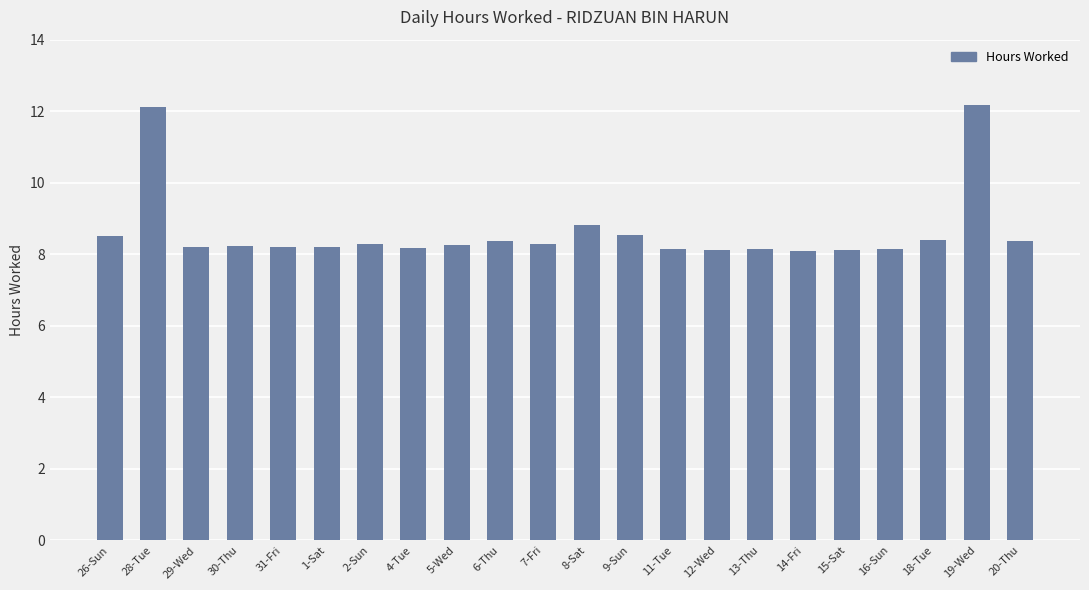

What position from the left is 19-Wed?

21